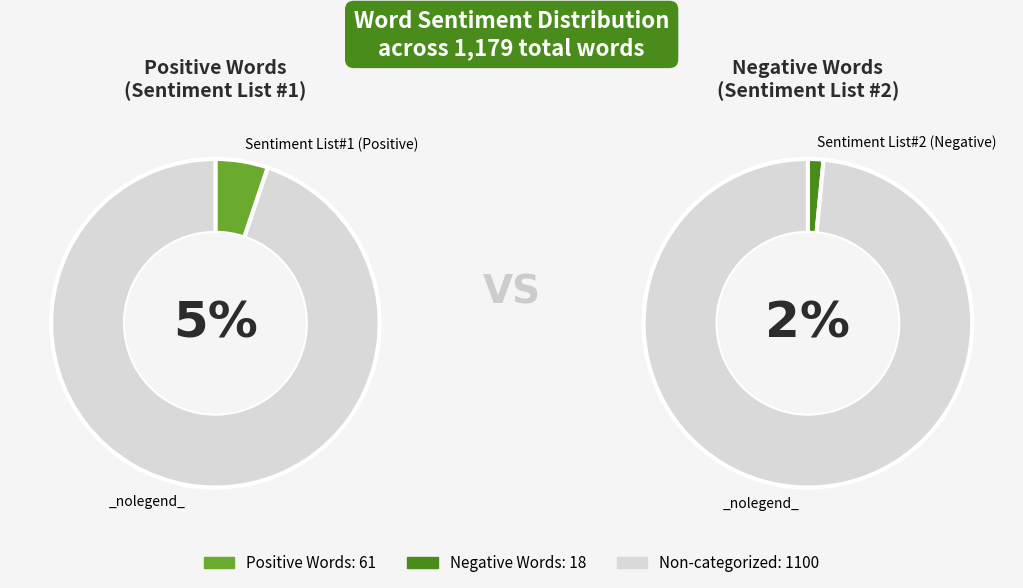

Is it true that Sentiment List#2 (Negative) is 2% of the pie?

True